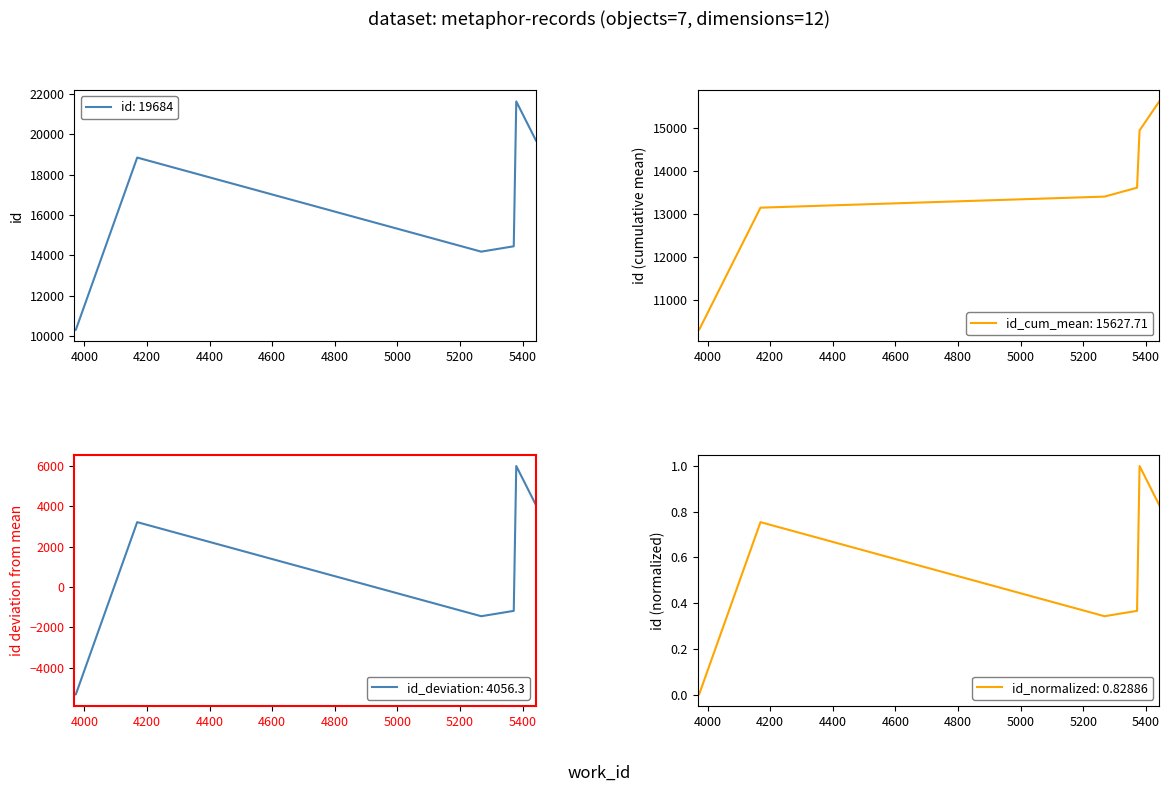

True or false: id_normalized has a value of 1.7 at 4800.

False